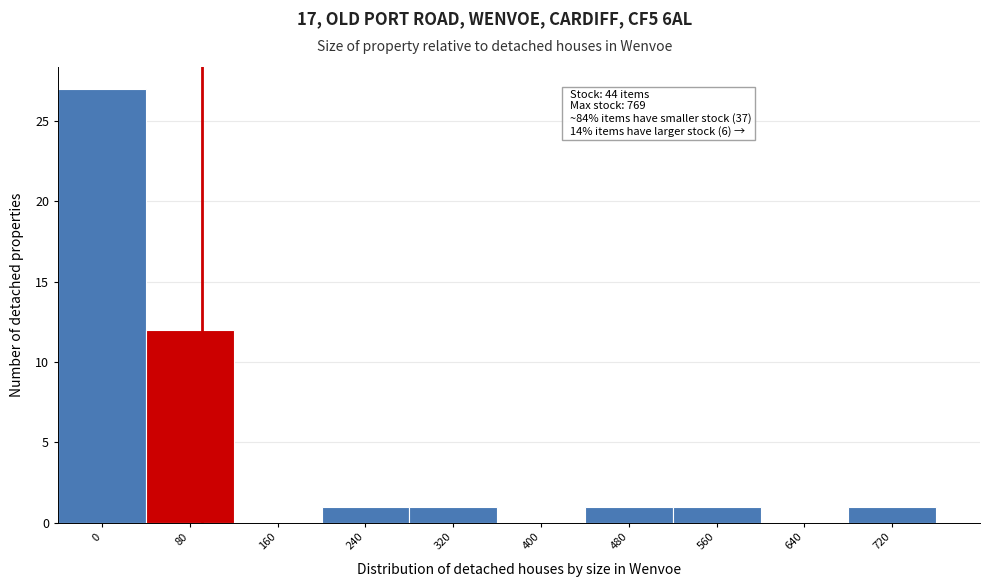

Reading right to left, extract all data points from this chart.

720=1	640=0	560=1	480=1	400=0	320=1	240=1	160=0	80=12	0=27